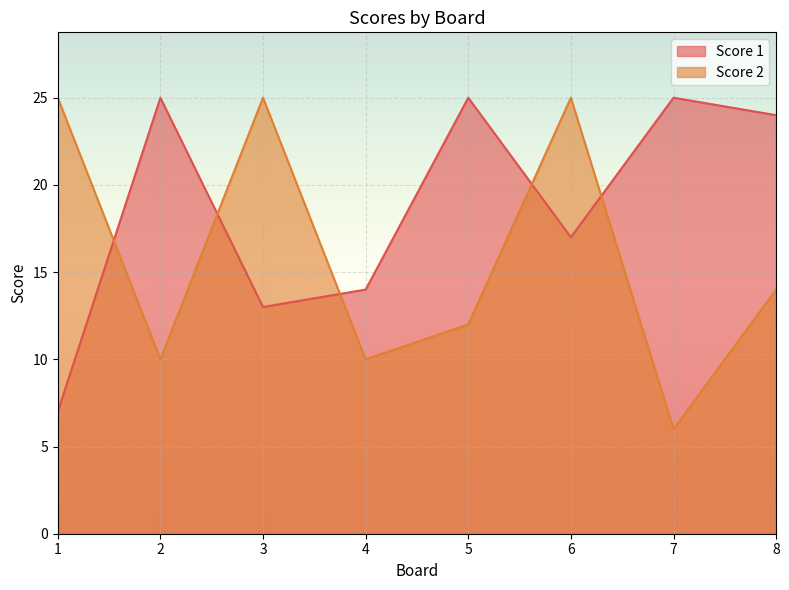

Is it true that Score 2 equals 10 at 4?

True